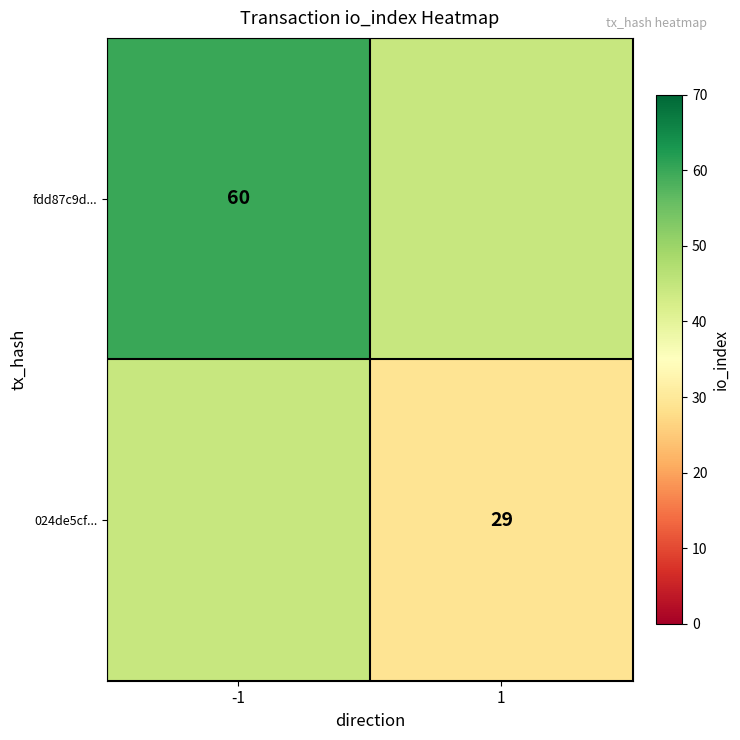

What is the maximum value shown in the chart?

60.0